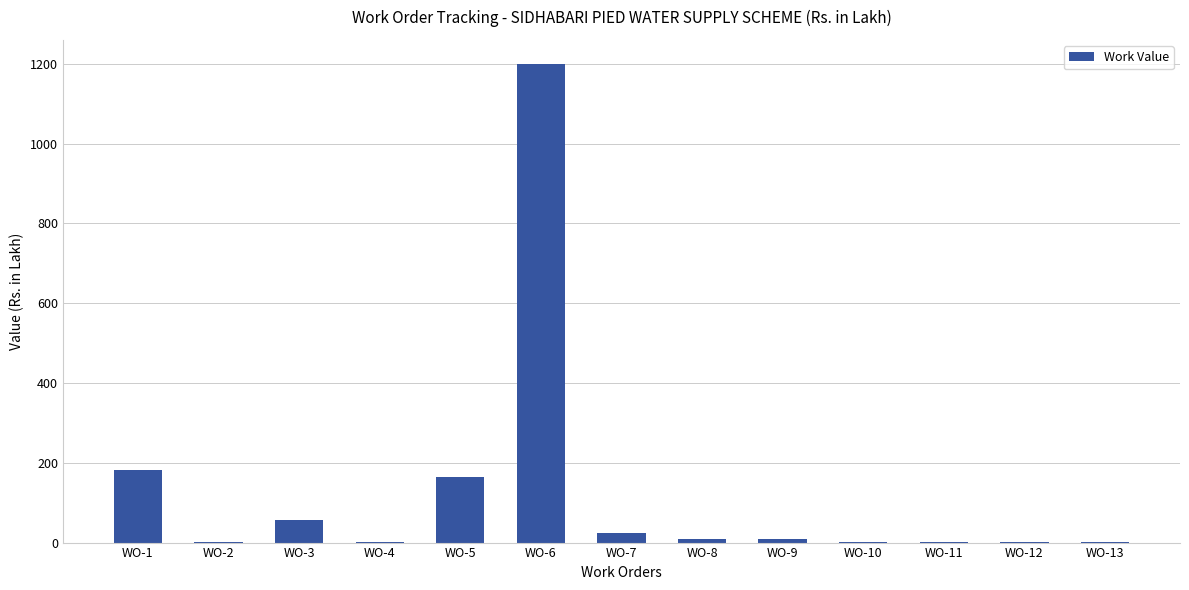

At which category does the chart reach its peak across all series?

WO-6